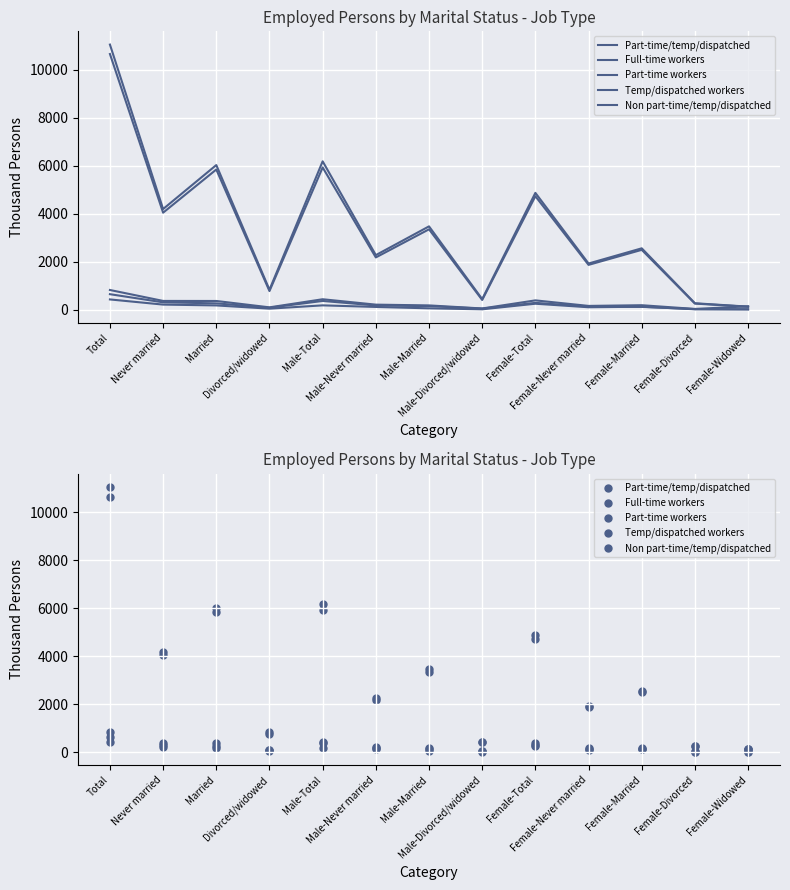

Which series reaches the maximum Y coordinate?

Full-time workers